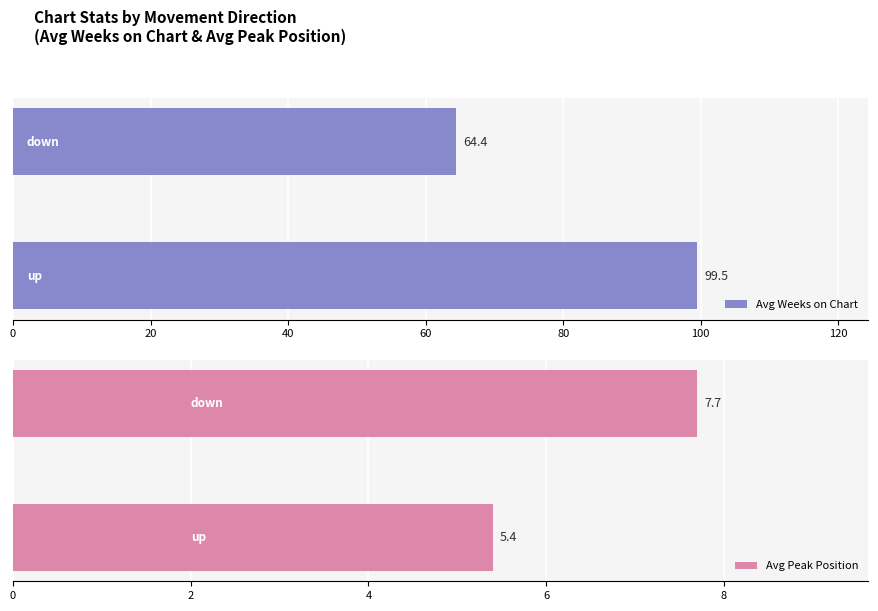

Reading left to right, what are all the values shown in this chart?

Avg Weeks on Chart: 0=99.5	20=64.4
Avg Peak Position: 0=5.4	20=7.7